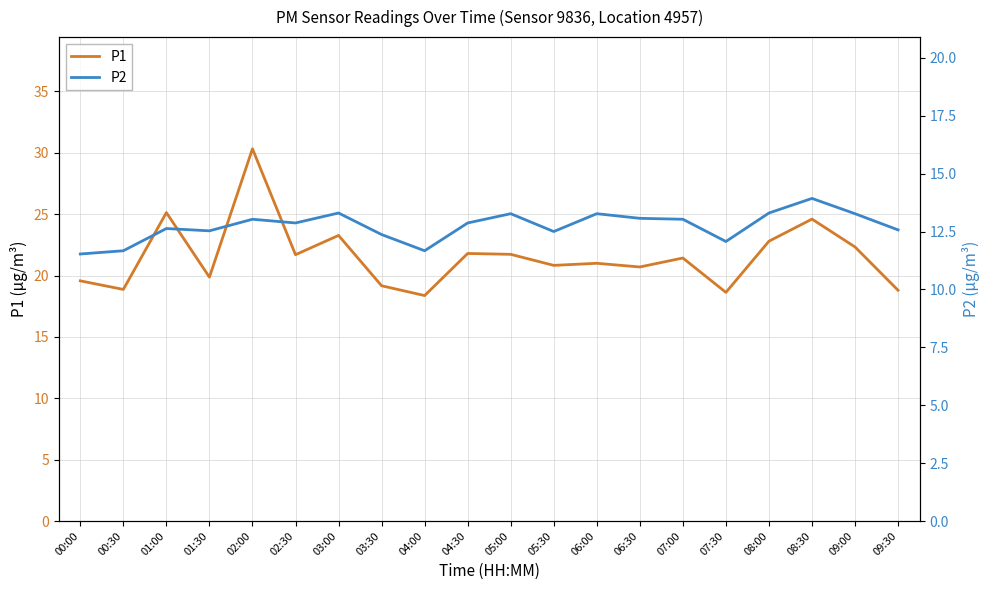

How many lines are shown in the chart?

2